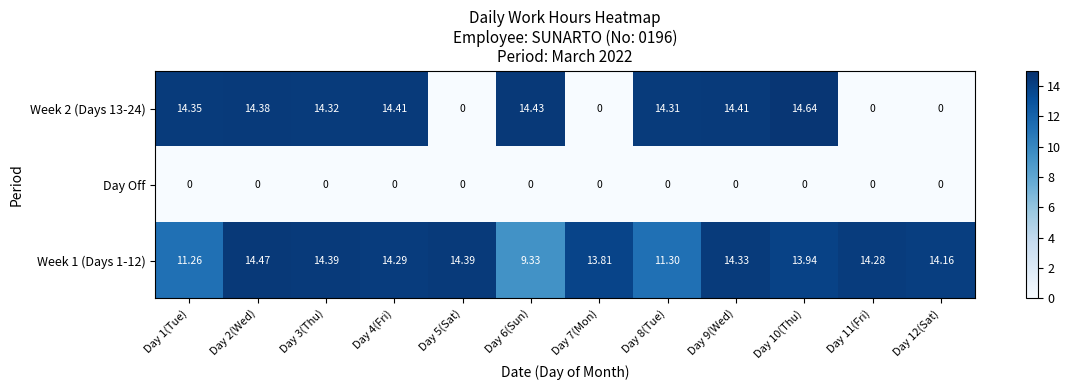

At which category is the sum across all series the highest?

Day 2(Wed)